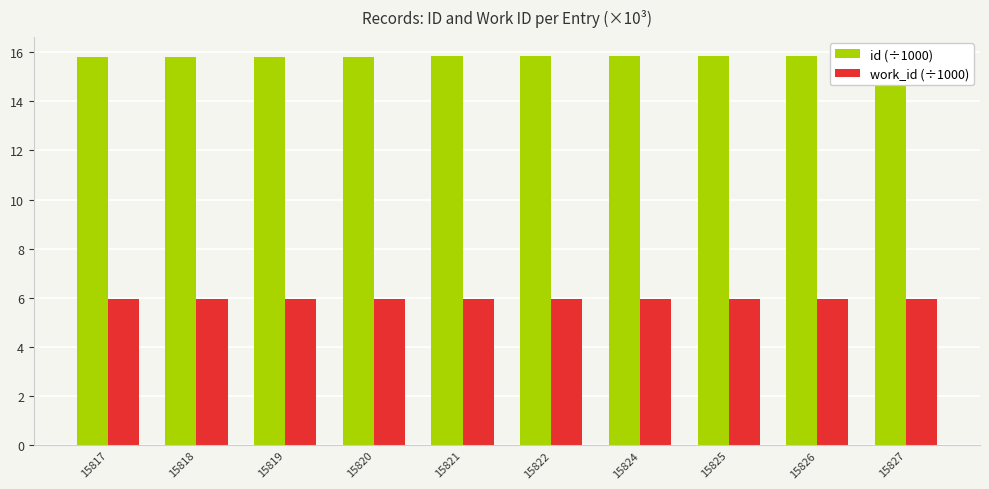

Which series has the largest total across all categories?

id (÷1000)